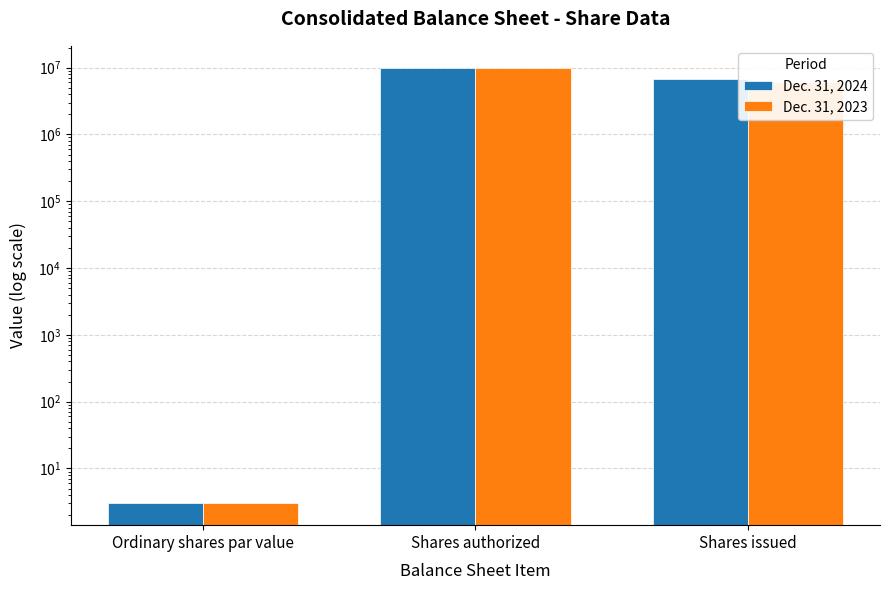

What is the label of the 3rd bar from the right?

Ordinary shares par value